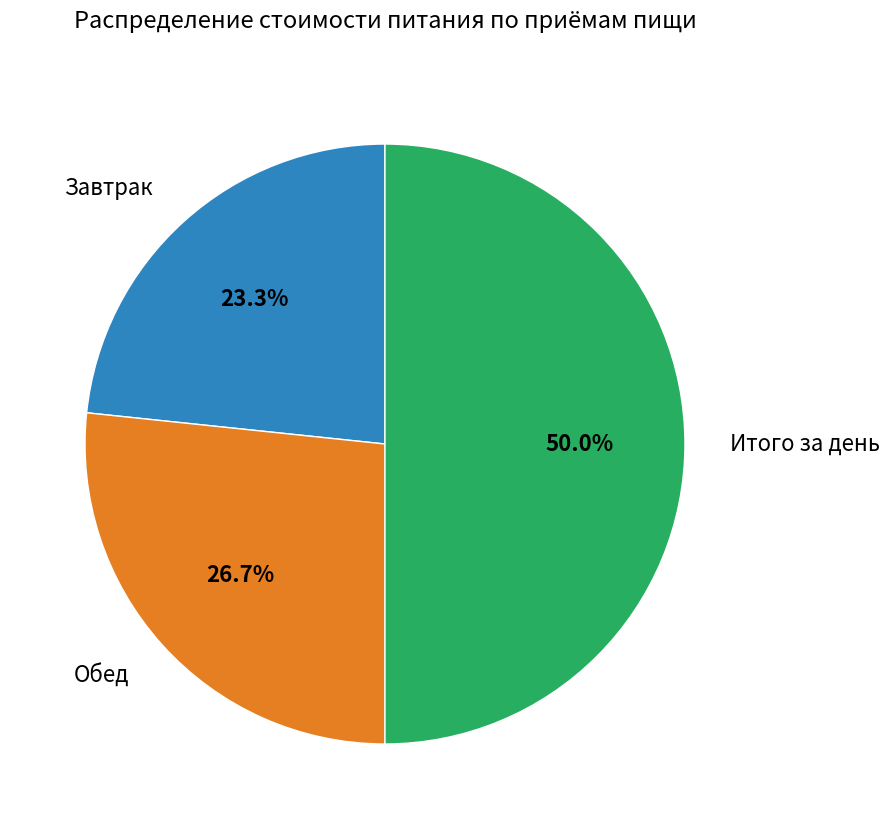

Rank the categories by value from lowest to highest.

Завтрак, Обед, Итого за день